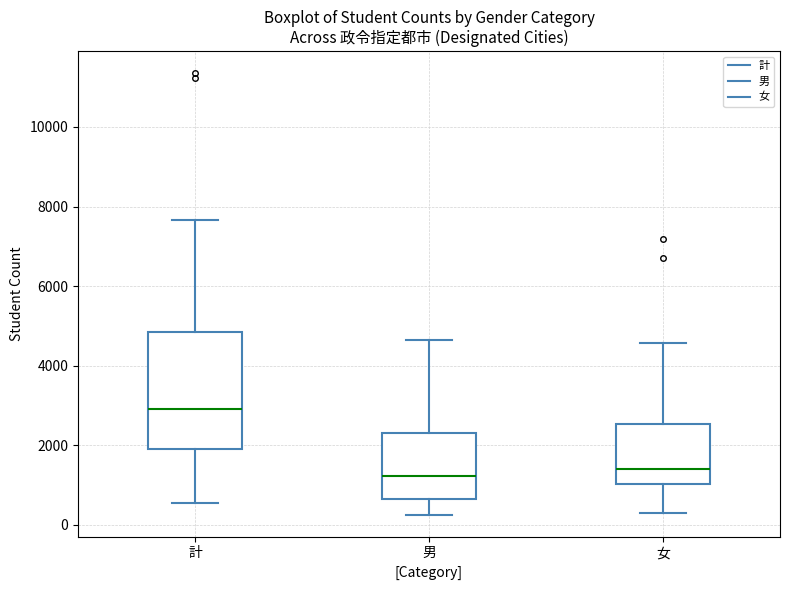

Where does the median line of the box for 計 sit on the y-axis? The values are not printed on the chart, so give them approximately, as read against the axis.

3000